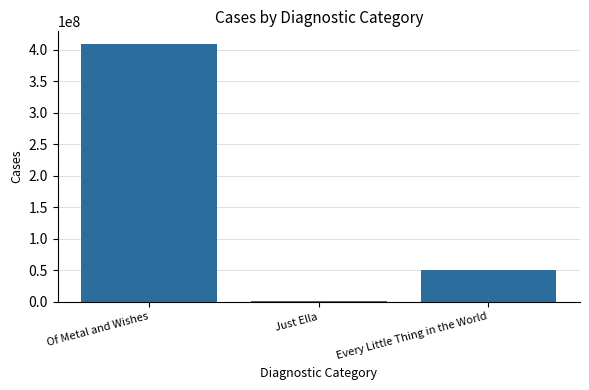

Is it true that the value at Of Metal and Wishes is 707588144?

False